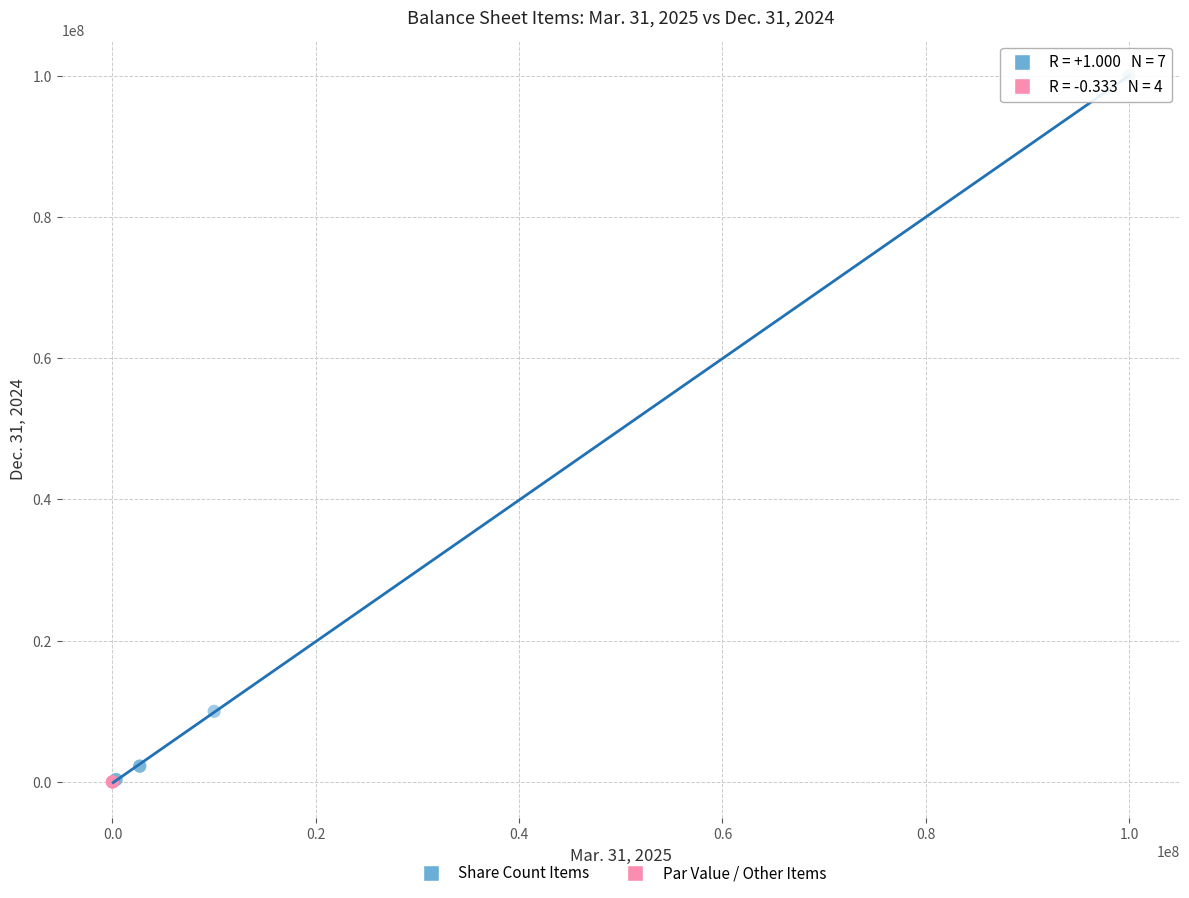

Which series reaches the maximum Y coordinate?

Share Count Items